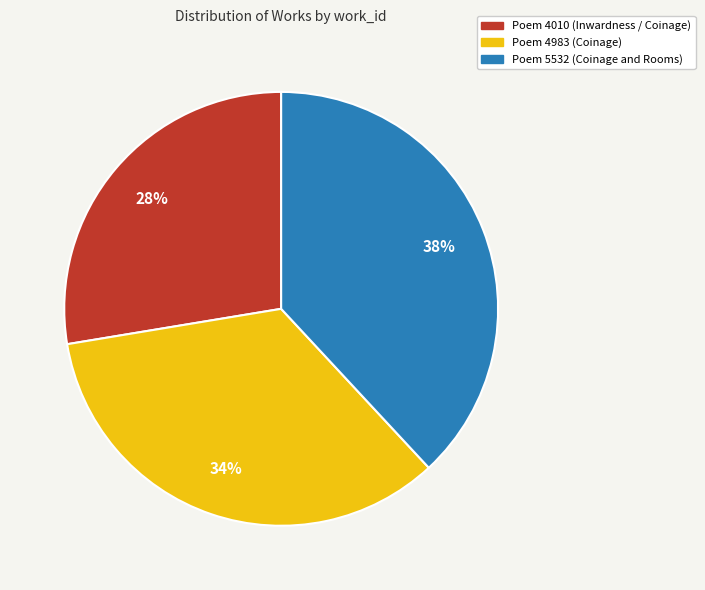

The Poem 4010 (Inwardness / Coinage) slice represents 22% of the pie. True or false?

False